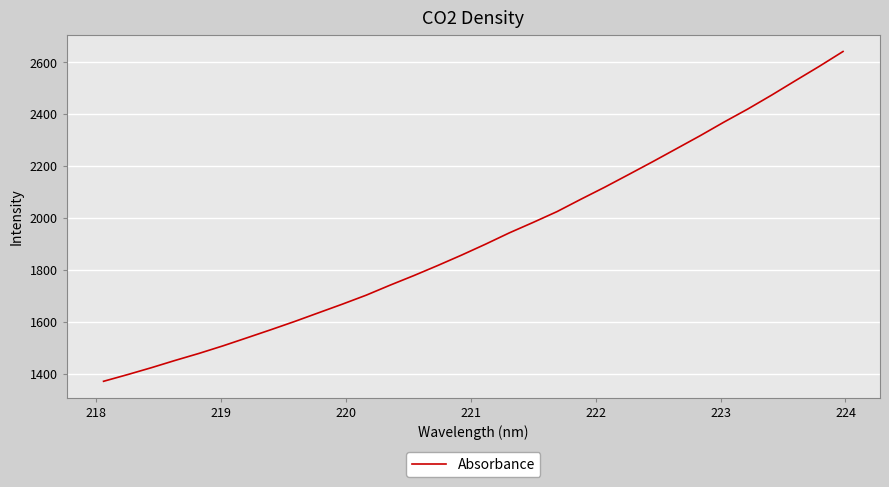

What is the greatest value displayed?

2642.4